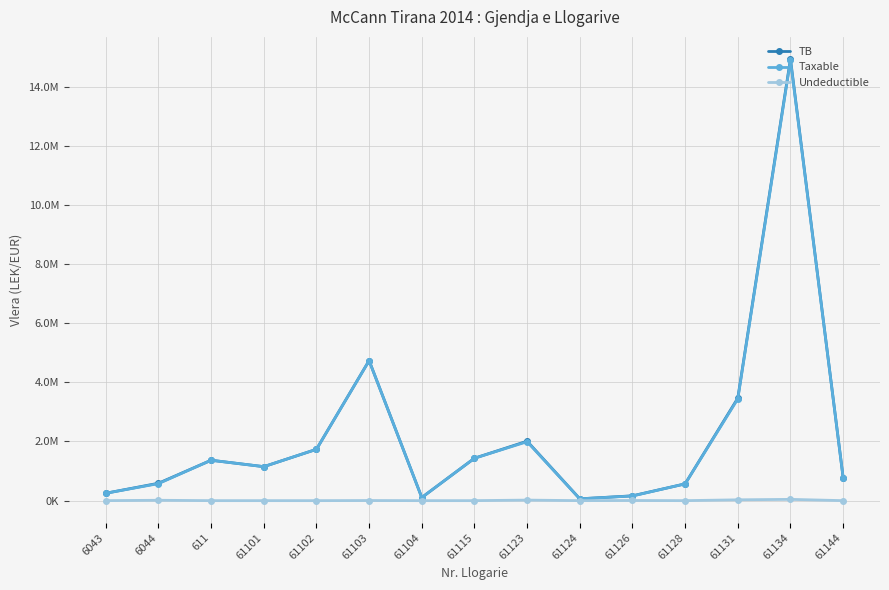

Which series has the largest total across all categories?

TB